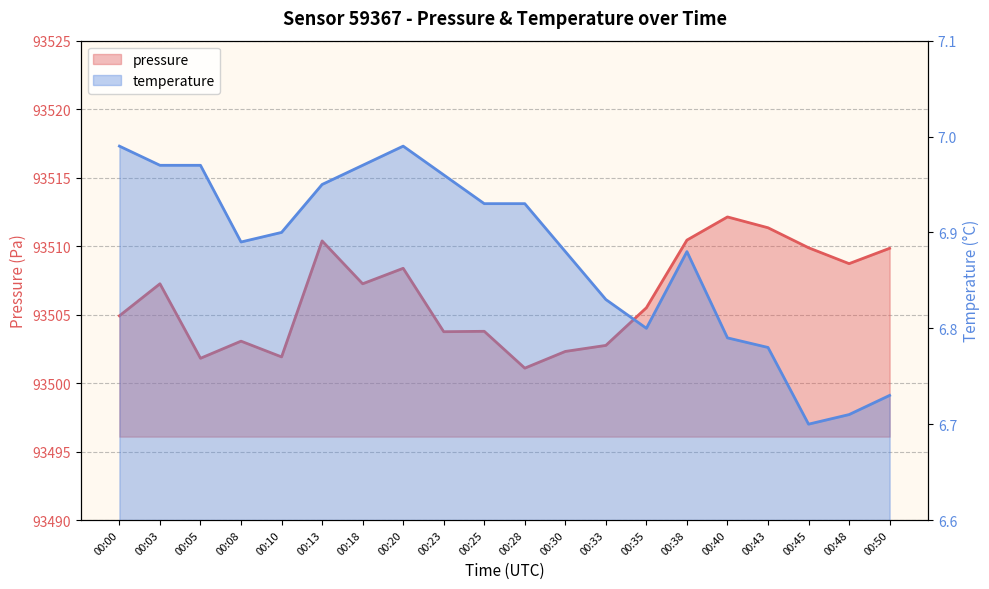

Count the number of data series in this chart.

2